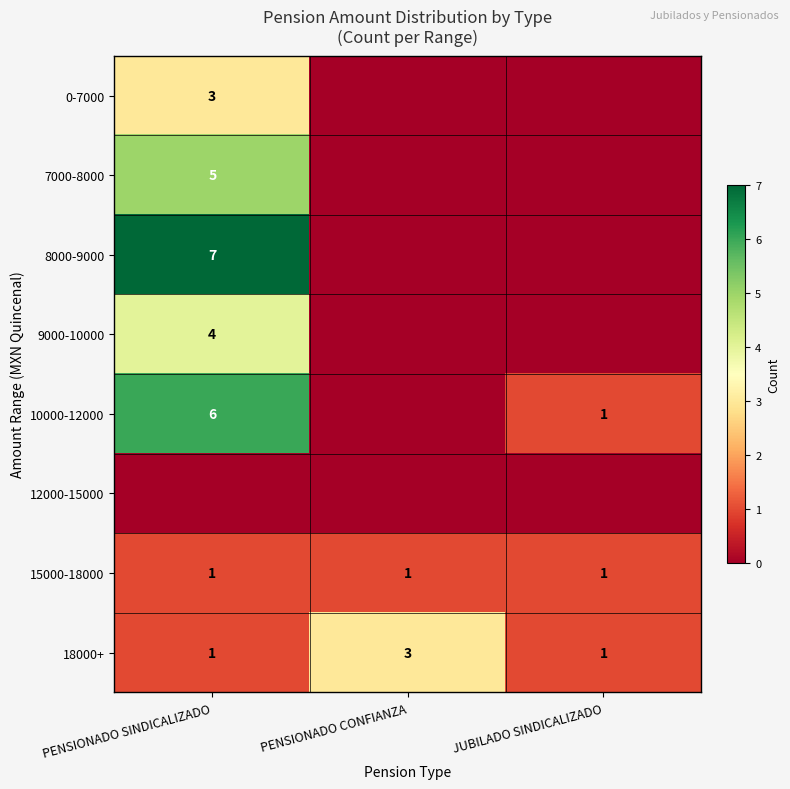

What value does the 15000-18000 series have at PENSIONADO CONFIANZA?

1